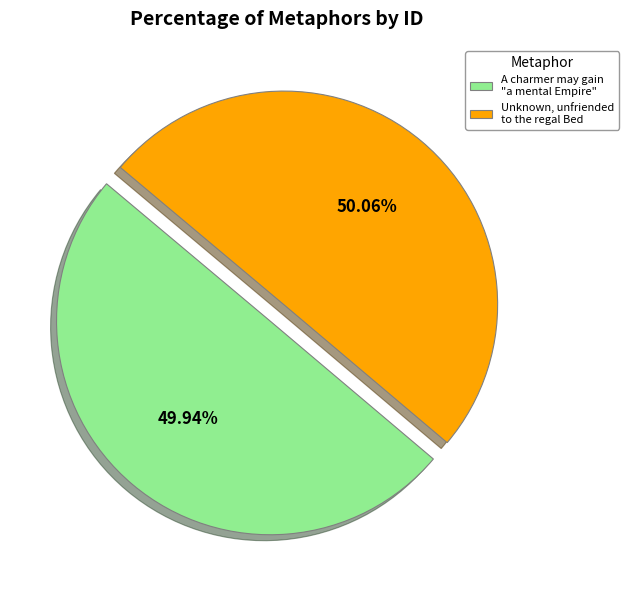

What is the ratio of the value at A charmer may gain "a mental Empire" to the value at Unknown, unfriended to the regal Bed?

1.0